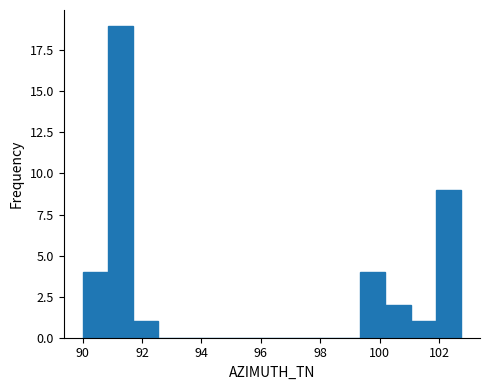

Reading left to right, list every bar in this chart as the range it spans on the x-axis followed by its height. Neither the bar edges nor the heights are printed on the chart, so give them approximately, as read against the axes.

90.0 to 90.8: 4
90.8 to 91.6: 19
91.6 to 92.6: 1
92.6 to 93.4: 0
93.4 to 94.2: 0
94.2 to 95.0: 0
95.0 to 96.0: 0
96.0 to 96.8: 0
96.8 to 97.6: 0
97.6 to 98.4: 0
98.4 to 99.4: 0
99.4 to 100.2: 4
100.2 to 101.0: 2
101.0 to 101.8: 1
101.8 to 102.8: 9